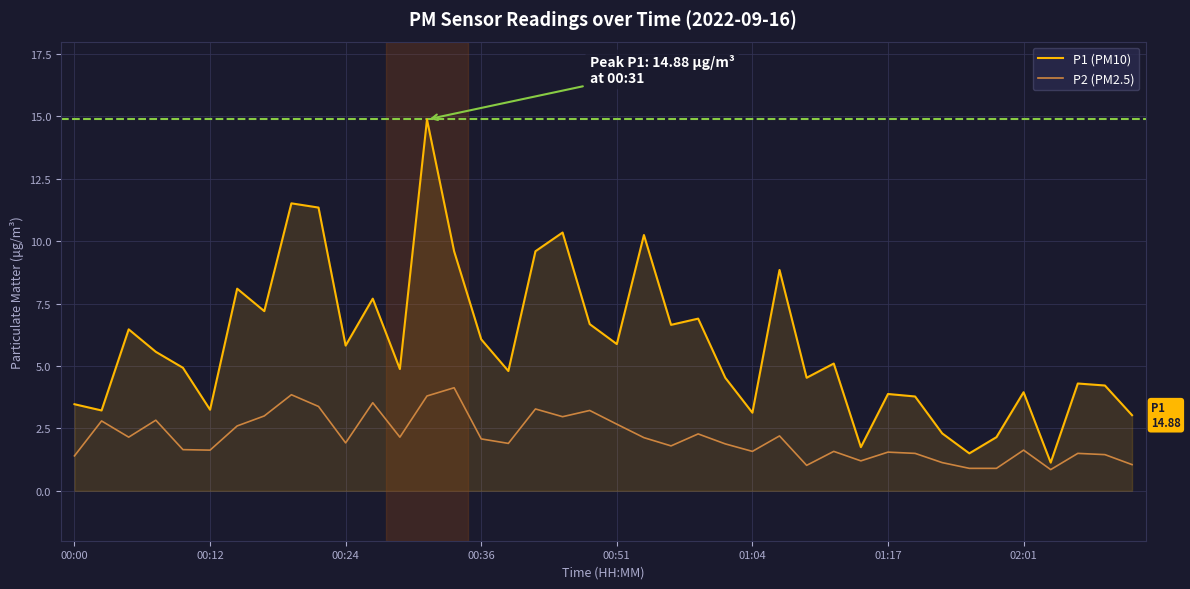

What is the difference between the maximum and minimum values in the P2 (PM2.5) series?

3.3